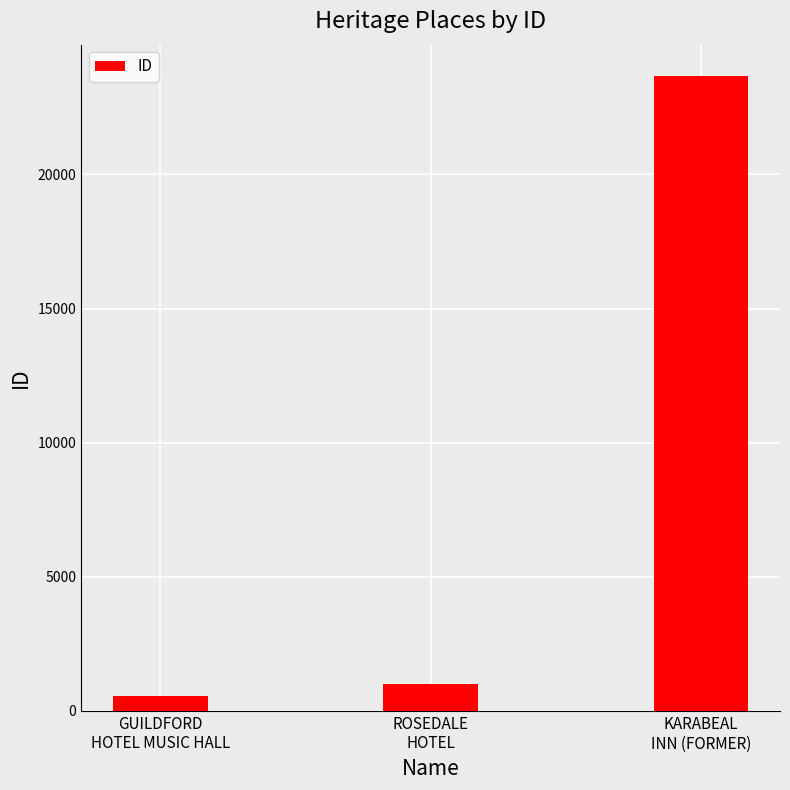

Approximately how many times larger is the value at KARABEAL
INN (FORMER) compared to ROSEDALE
HOTEL?

23.7